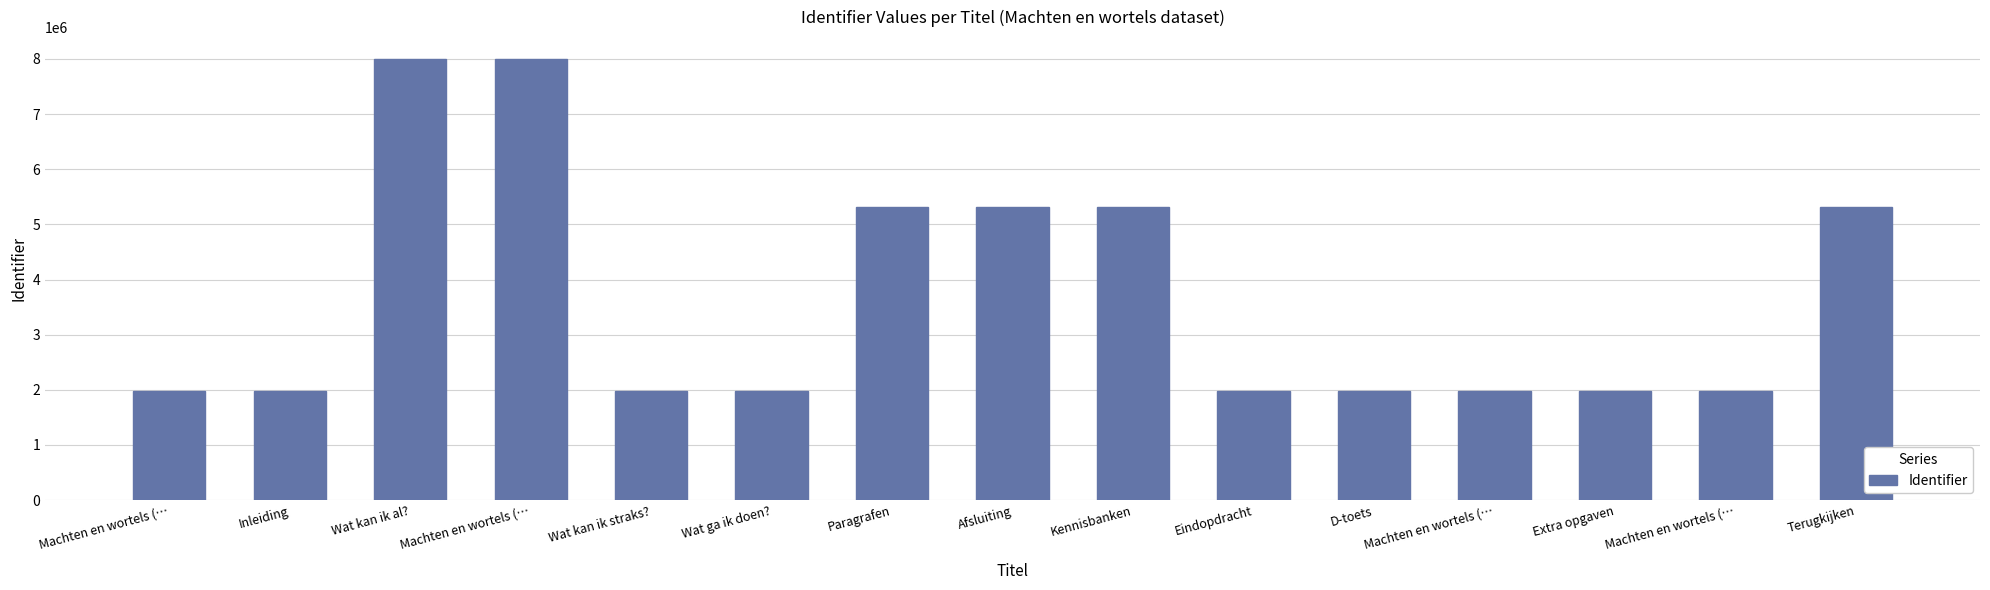

What is the maximum value shown in the chart?

7996718